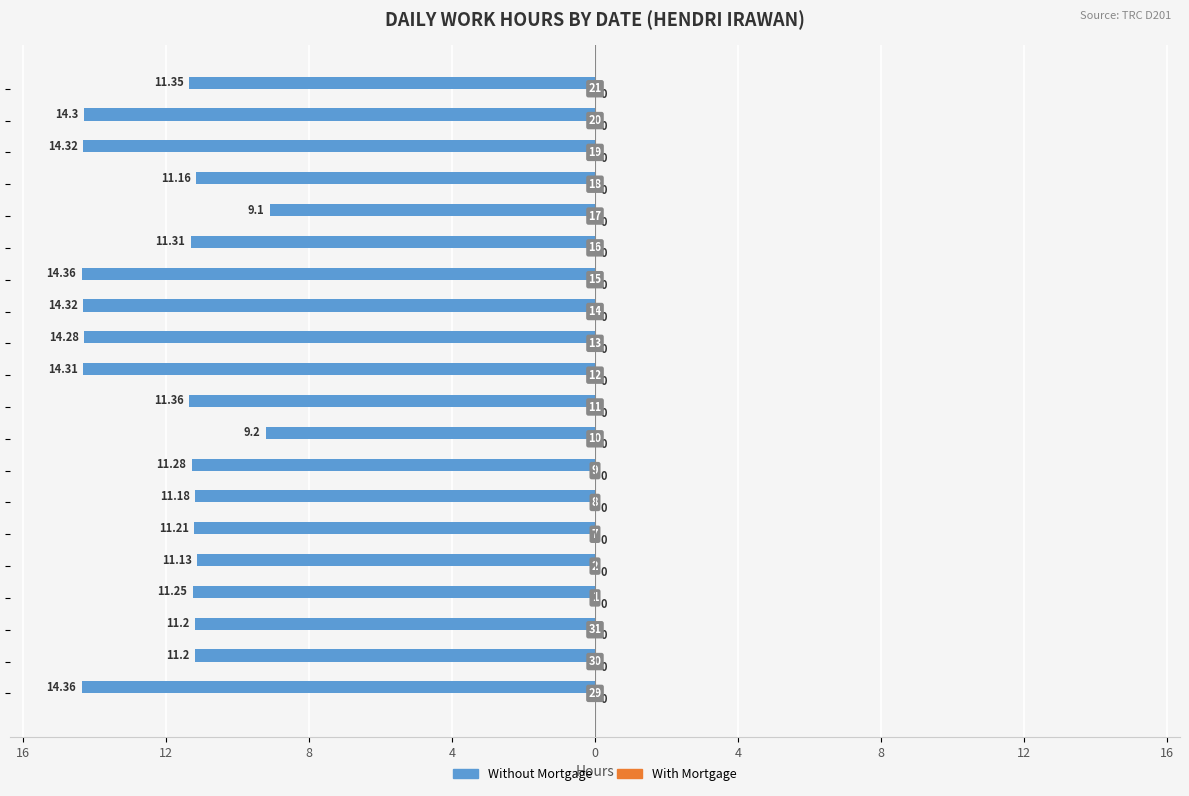

Are the bars horizontal?

Yes